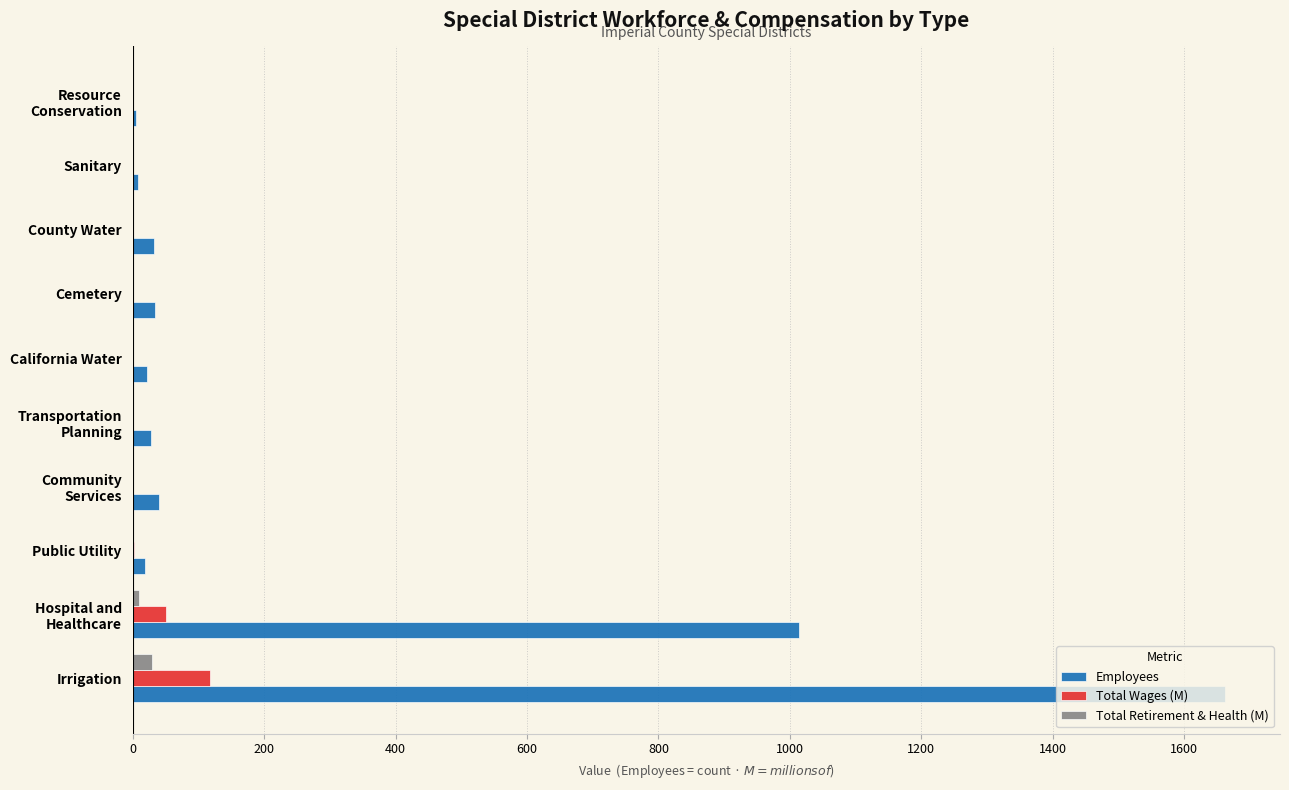

At which category is the sum across all series the highest?

Irrigation